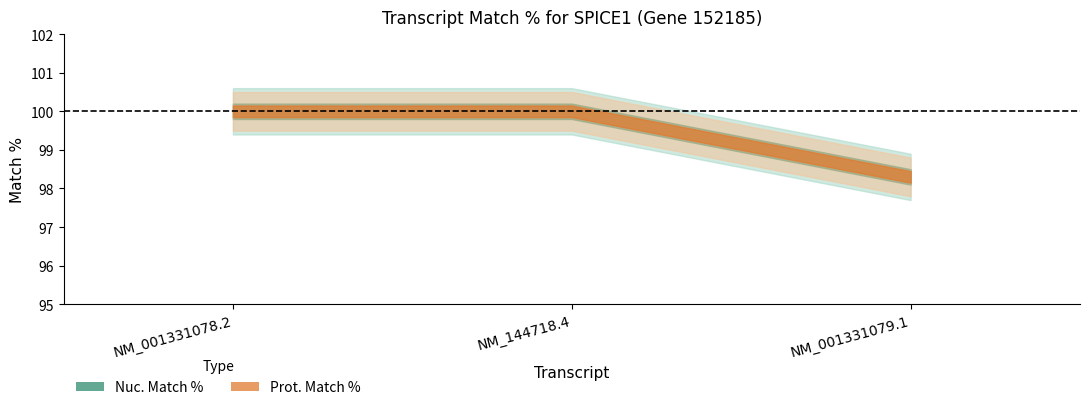

Reading left to right, transcribe all the data shown in this chart.

Nuc. Match %: NM_001331078.2=100.0	NM_144718.4=100.0	NM_001331079.1=98.3
Prot. Match %: NM_001331078.2=100.0	NM_144718.4=100.0	NM_001331079.1=98.3